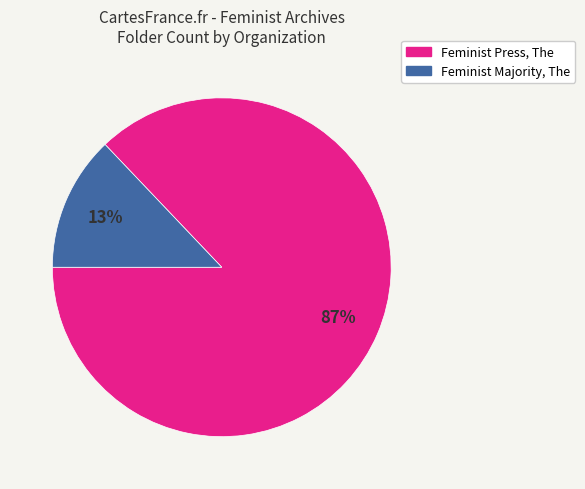

To the nearest percent, what is the combined percentage of Feminist Press, The and Feminist Majority, The?

100%